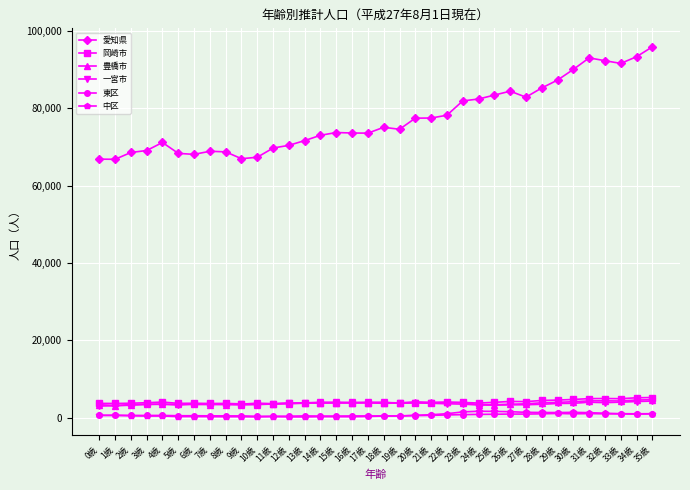

True or false: 豊橋市 has more than 0 points higher than both neighbors.

True